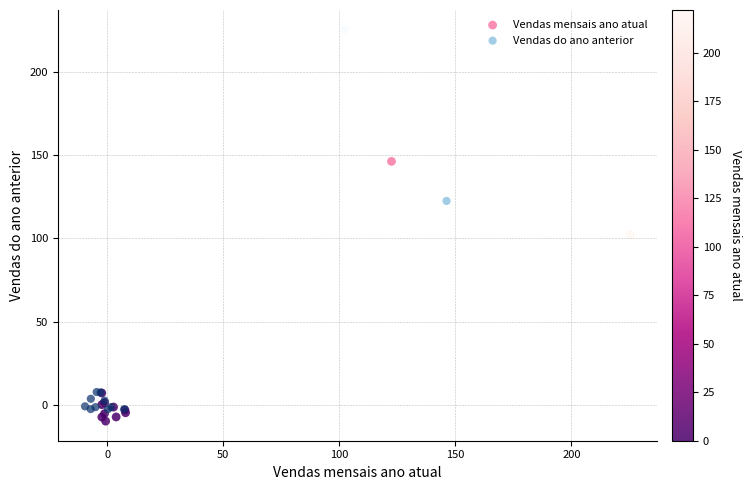

Which series reaches the maximum Y coordinate?

Vendas do ano anterior